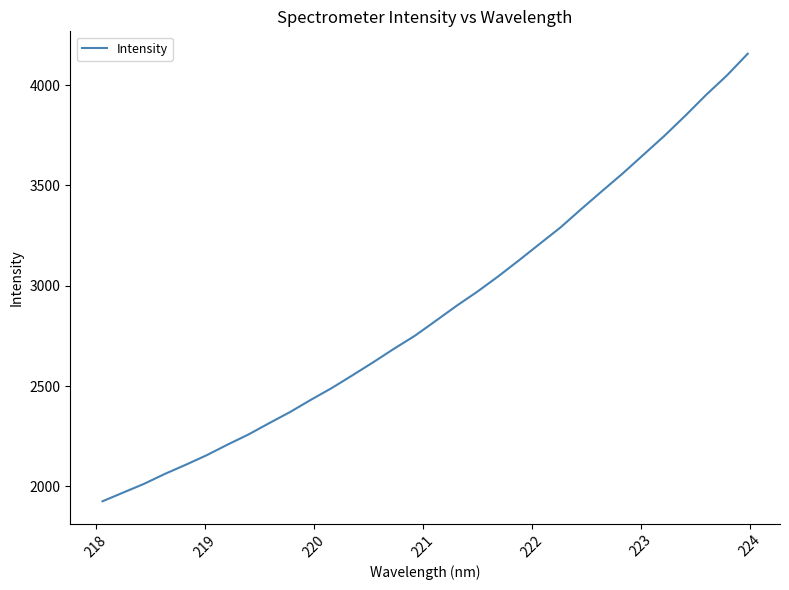

What is the smallest value displayed?

1925.6